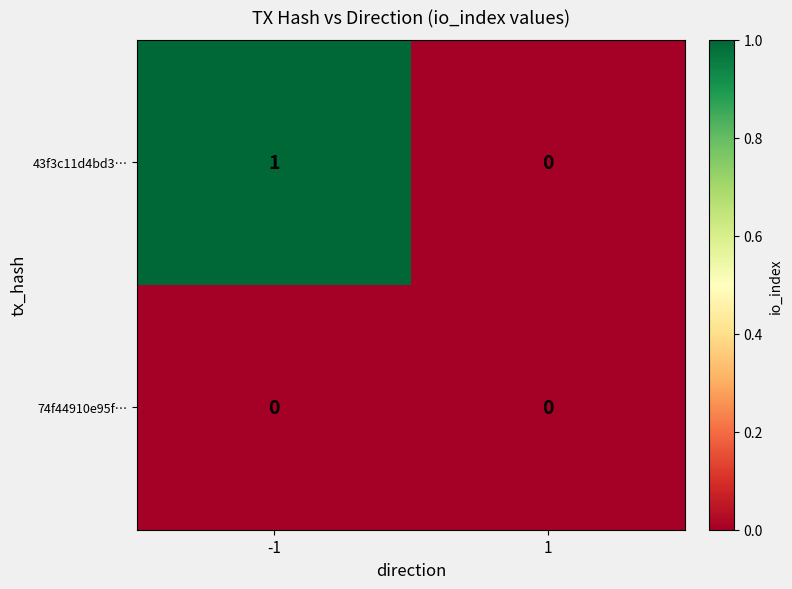

At which category is the sum across all series the highest?

-1